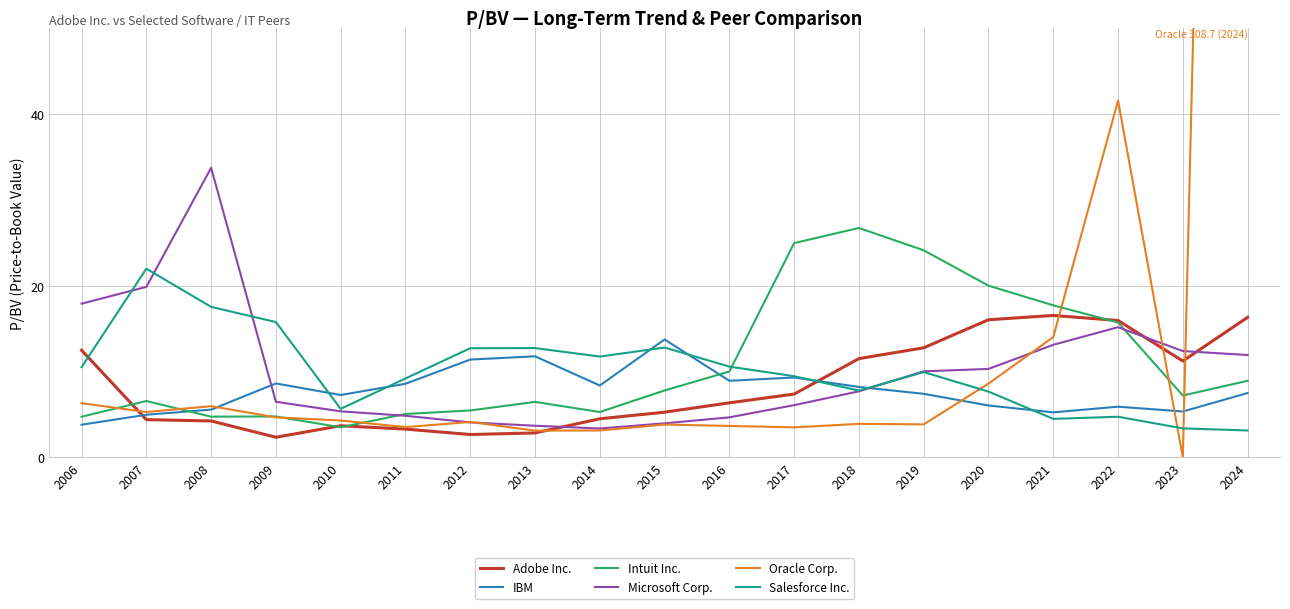

Which category has the highest value in the Microsoft Corp. series?

2008